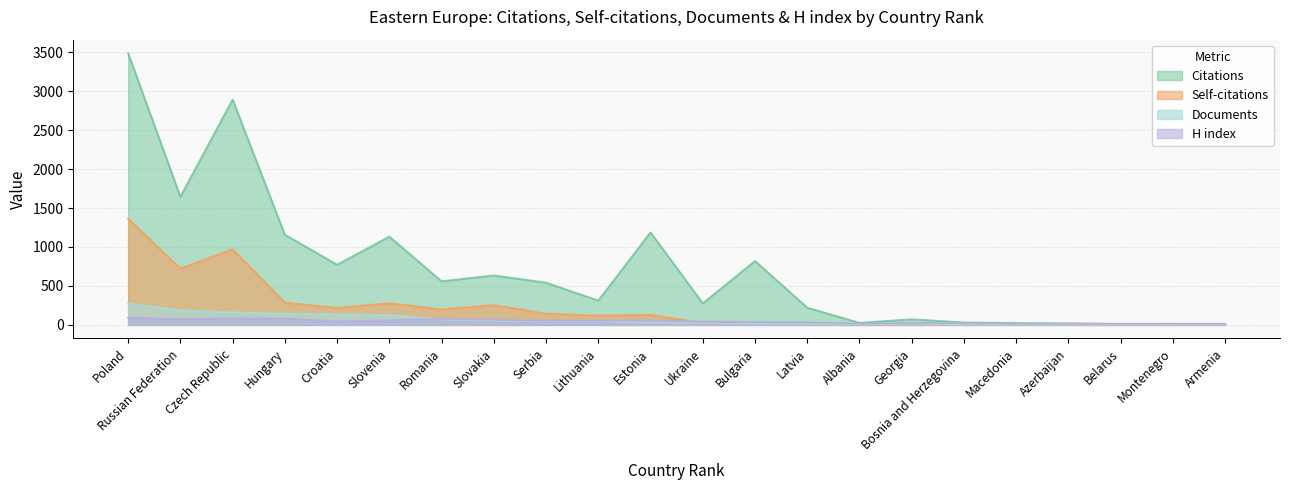

How many interior local peaks does the H index series have?

6